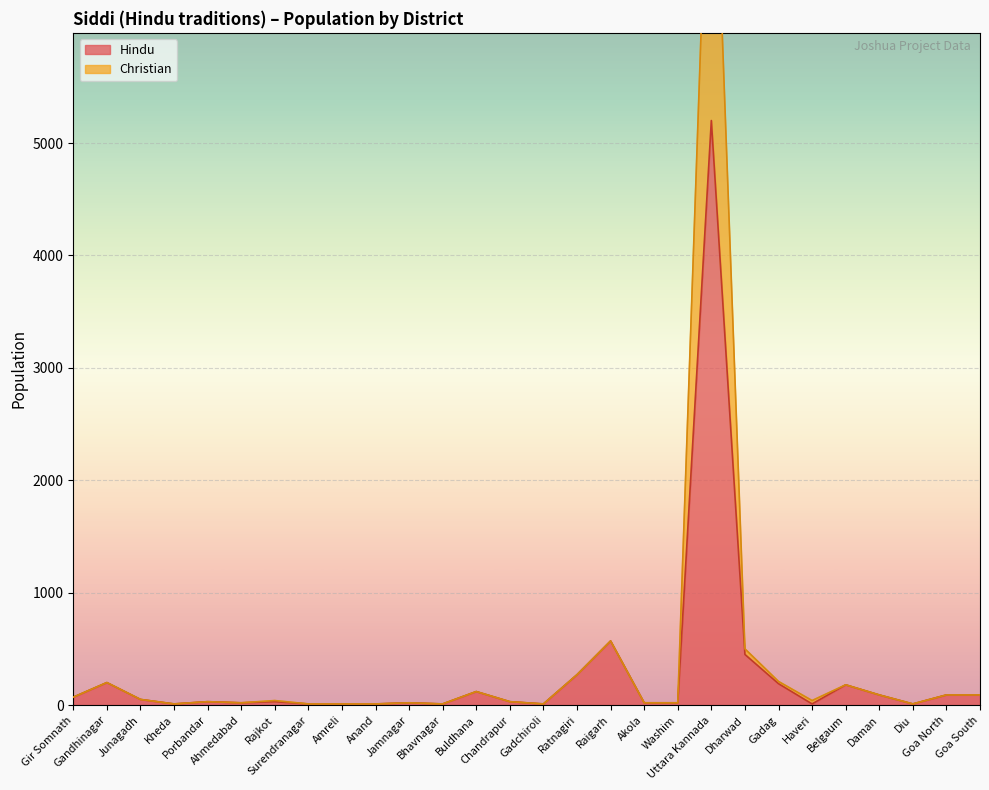

How many distinct data groups are displayed?

2